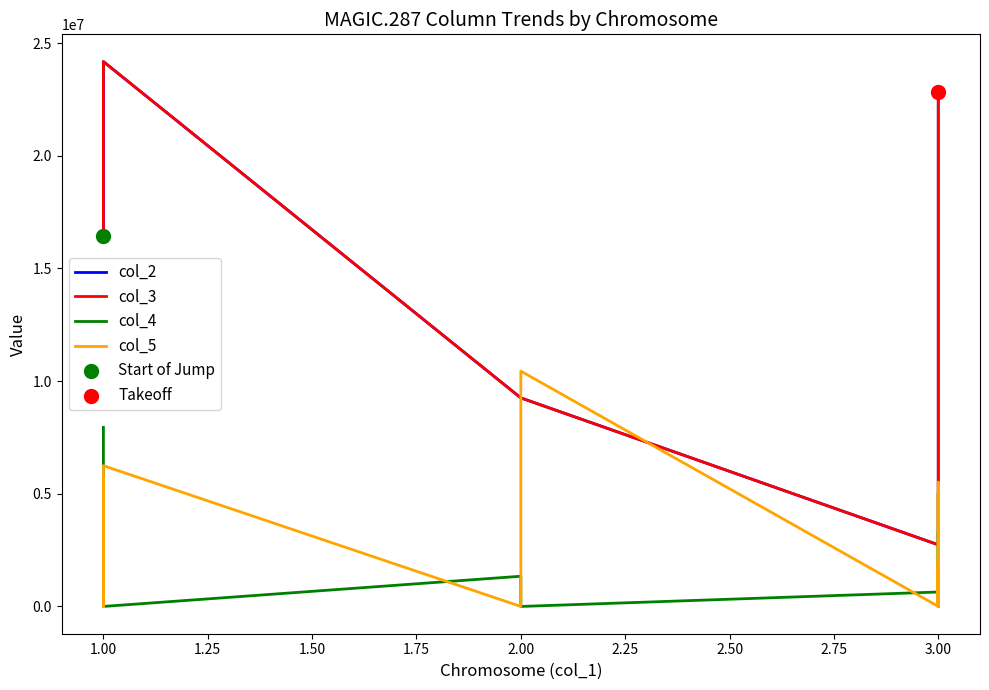

Which series has the largest total across all categories?

col_3